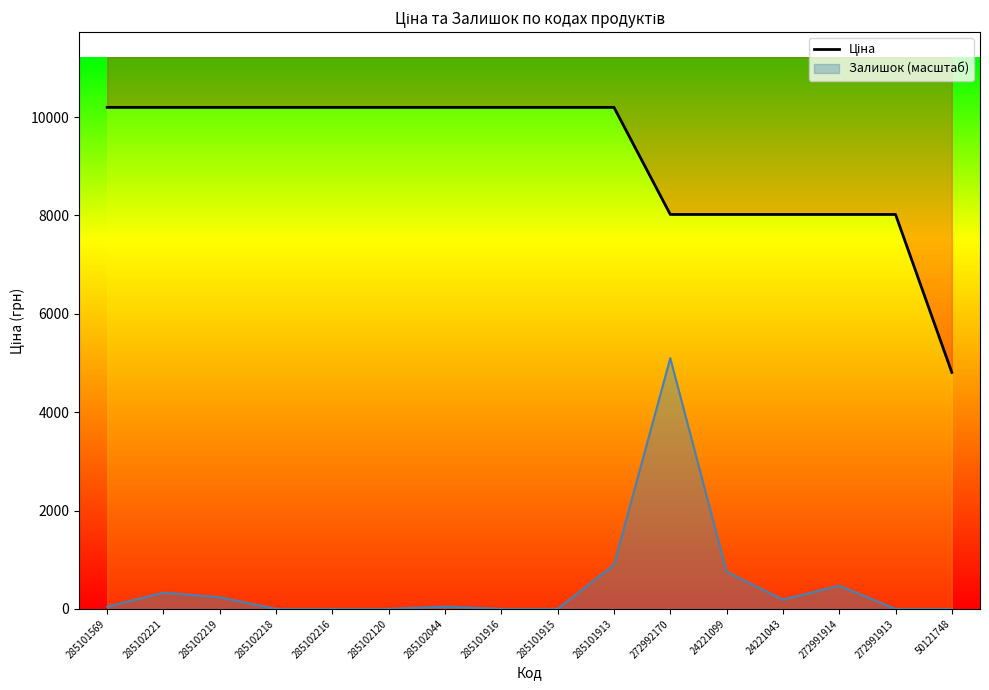

What is the label of the 8th point from the left?

285101916